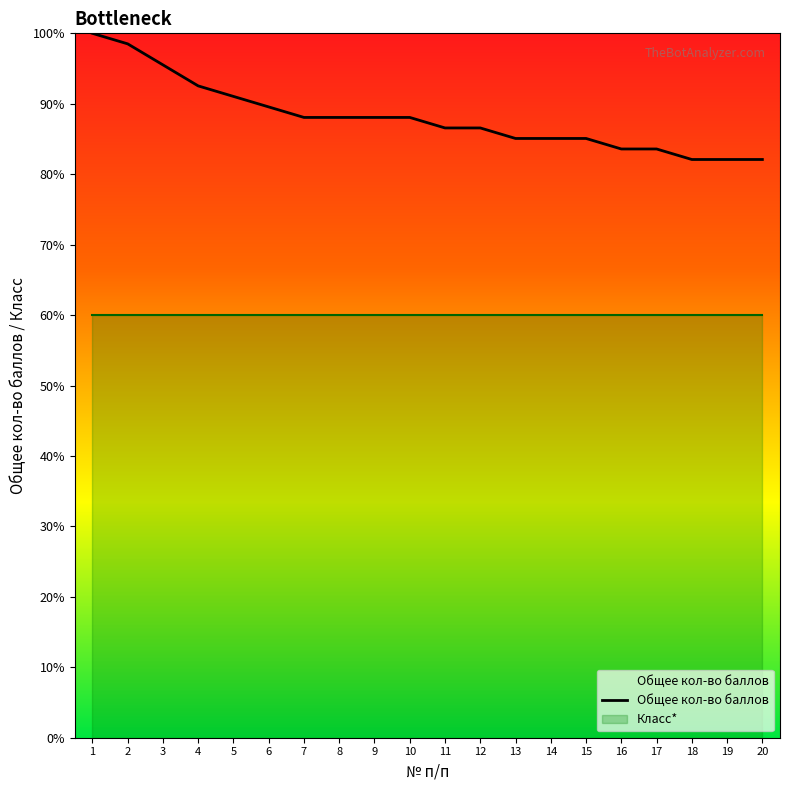

True or false: the data has more than 1 interior local peaks.

False